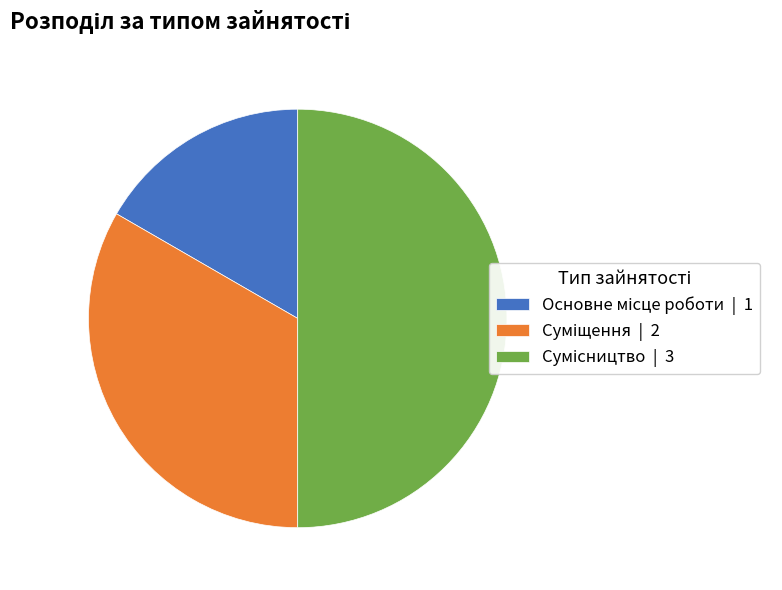

What is the change in value from Основне місце роботи to Суміщення?

+1